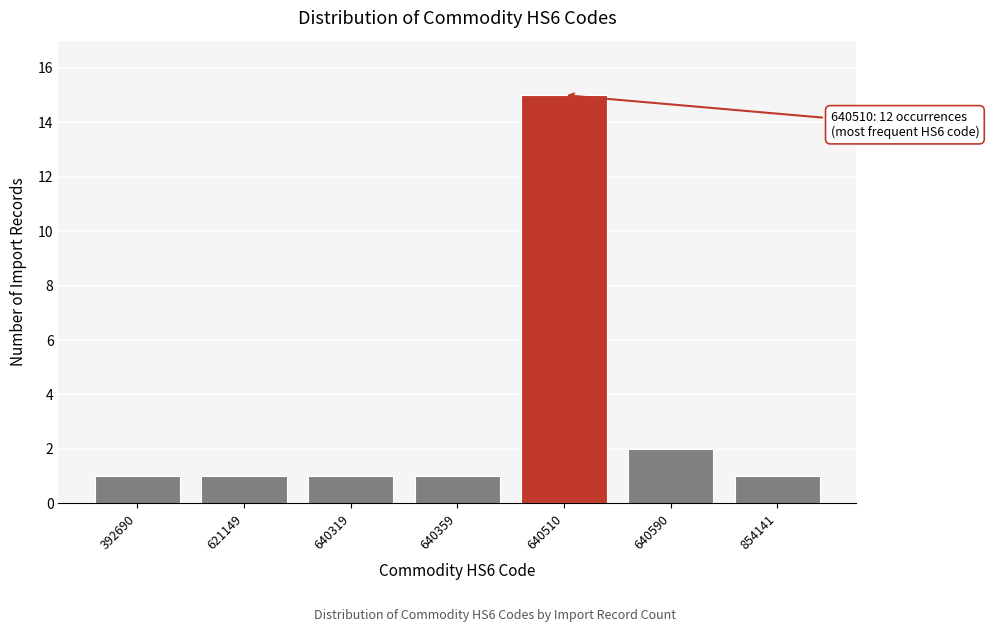

Reading left to right, list all the values displayed in this chart.

1	1	1	1	15	2	1